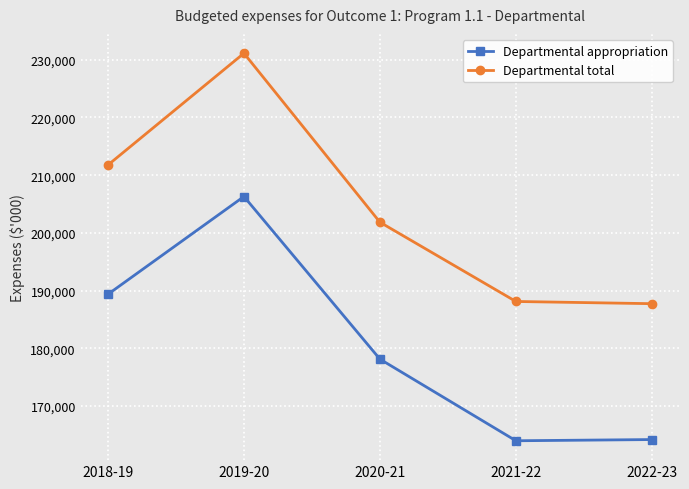

At which category is the sum across all series the highest?

2019-20